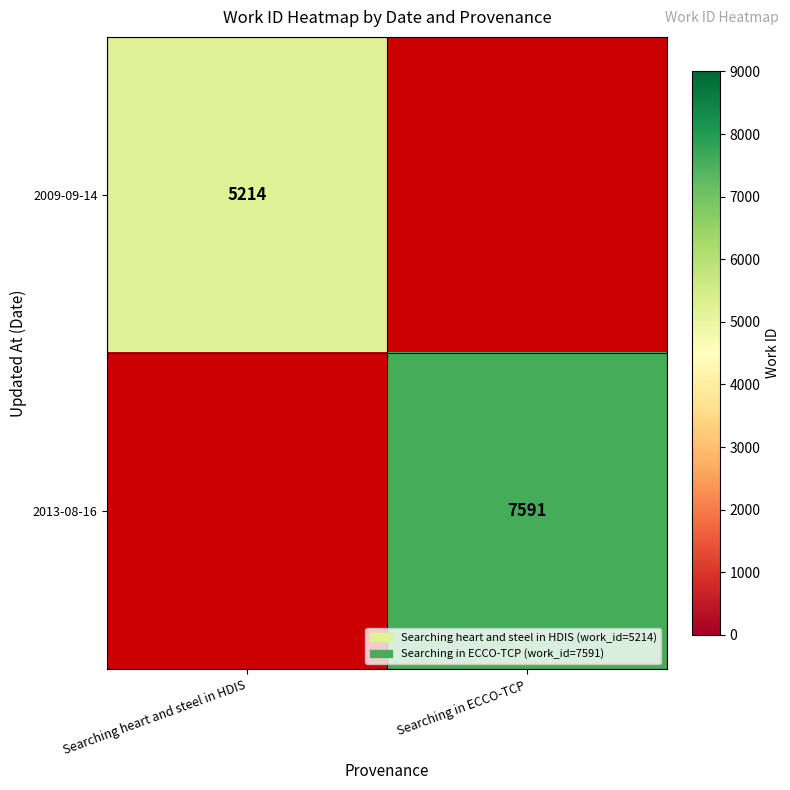

The value of 2013-08-16 at Searching in ECCO-TCP is 2710. True or false?

False